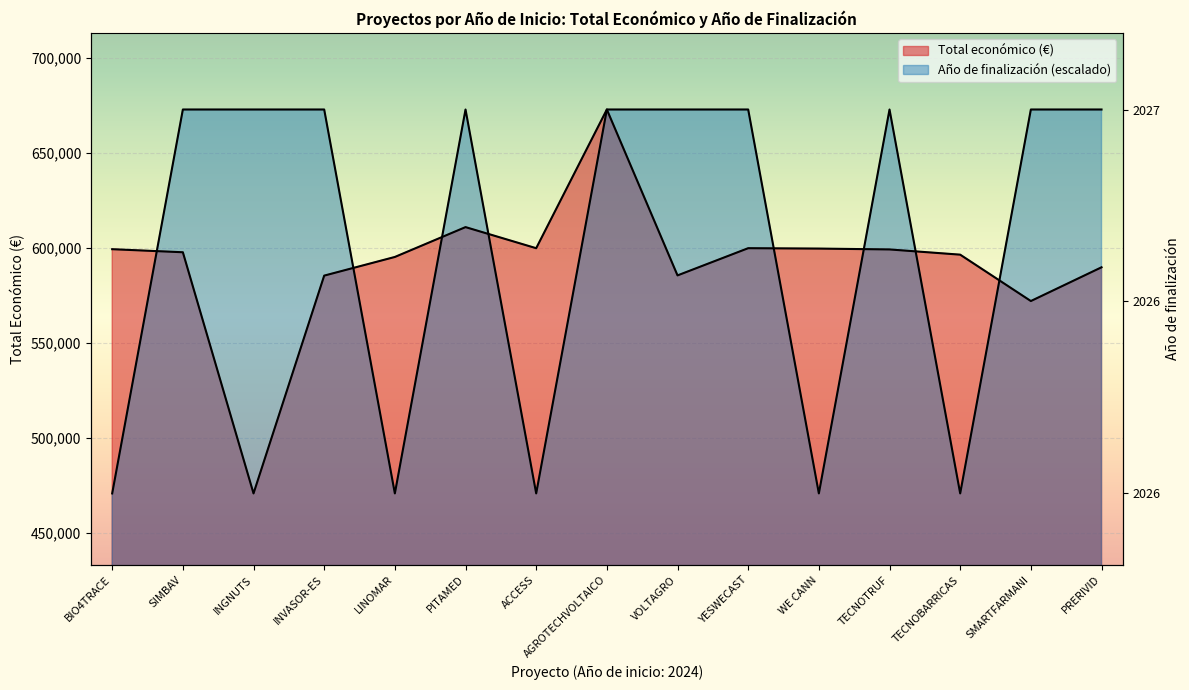

Read the Año de finalización value at TECNOTRUF, to the nearest 10.

672810